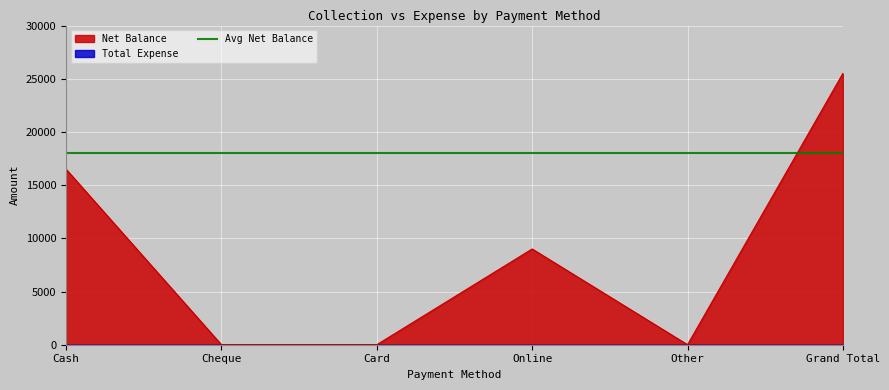

How many lines are shown in the chart?

1